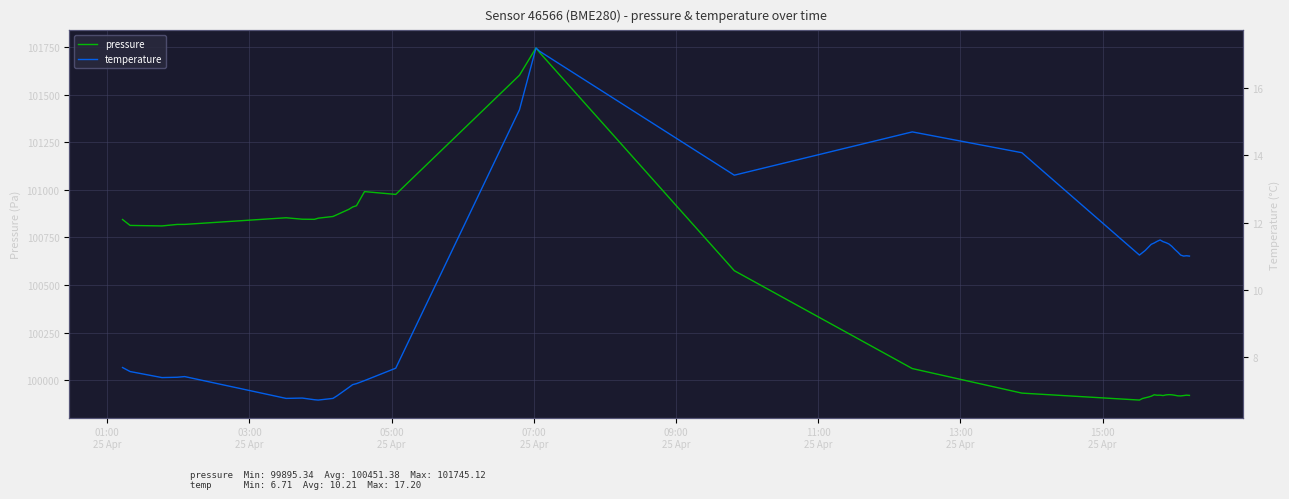

What is the label of the 3rd point from the left?

05:00
25 Apr